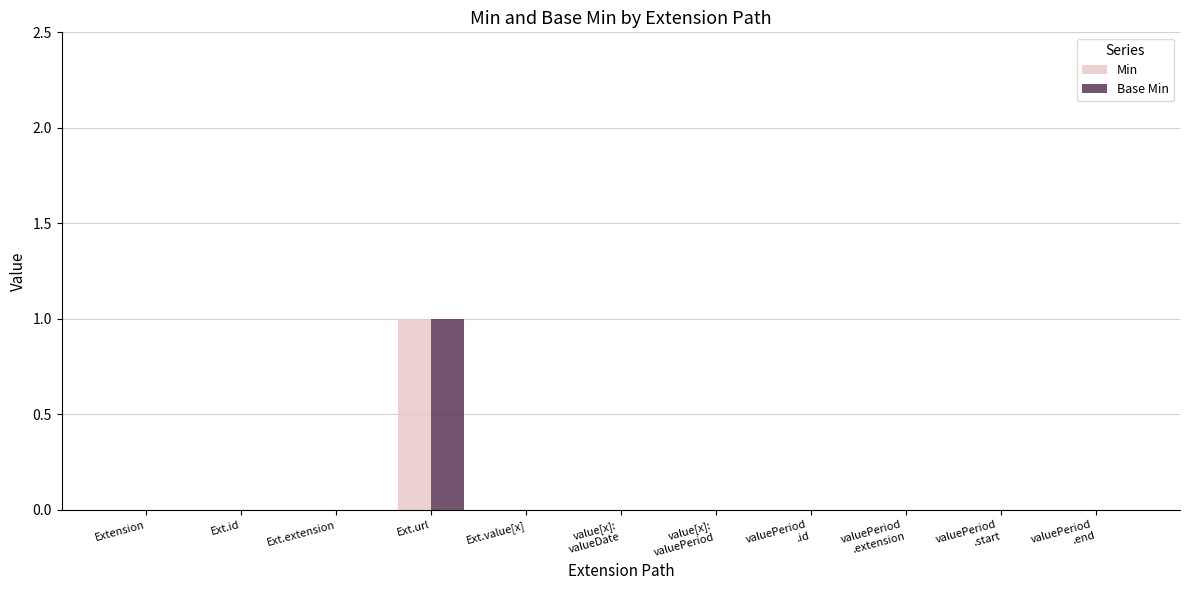

How many Min values are between 0 and 1?

11